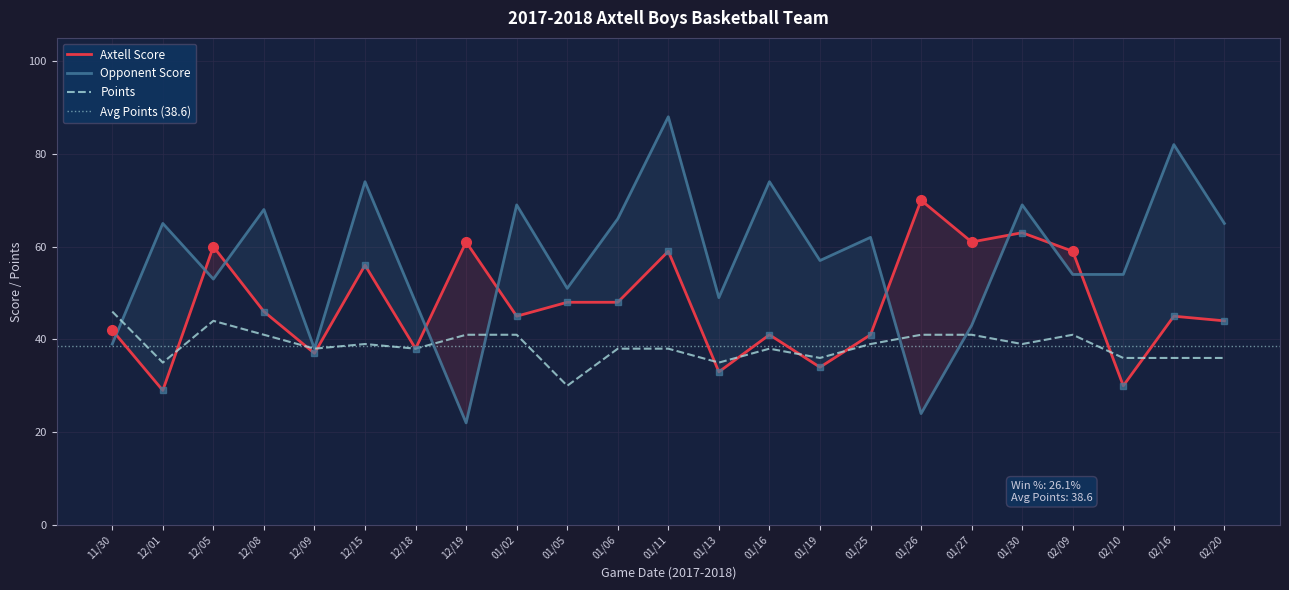

Where is the first local minimum for Axtell Score?

12/01